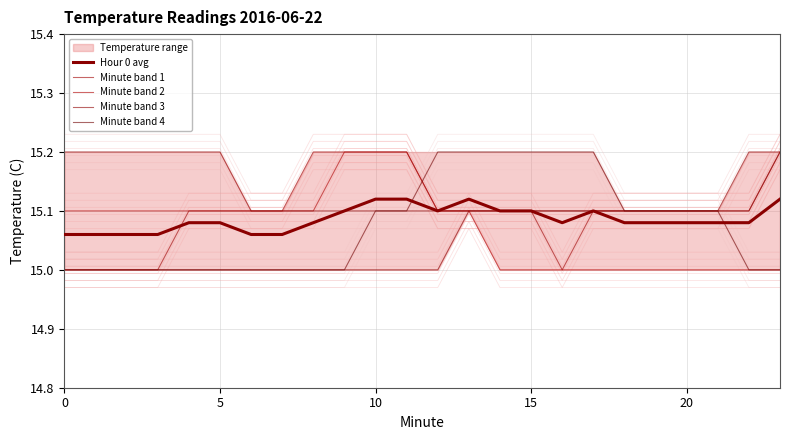

Rank the series by their maximum value, from lowest to highest.

Hour 0 avg, Minute band 1, Minute band 2, Minute band 3, Minute band 4